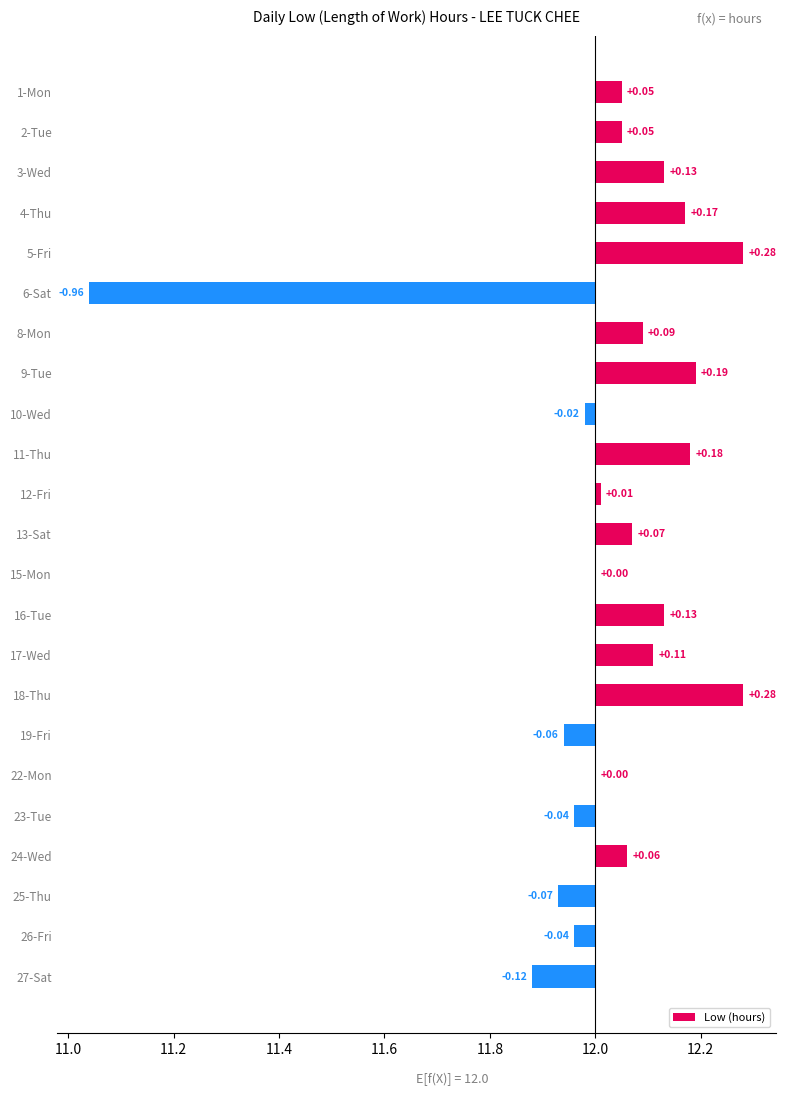

What is the maximum value shown in the chart?

0.3